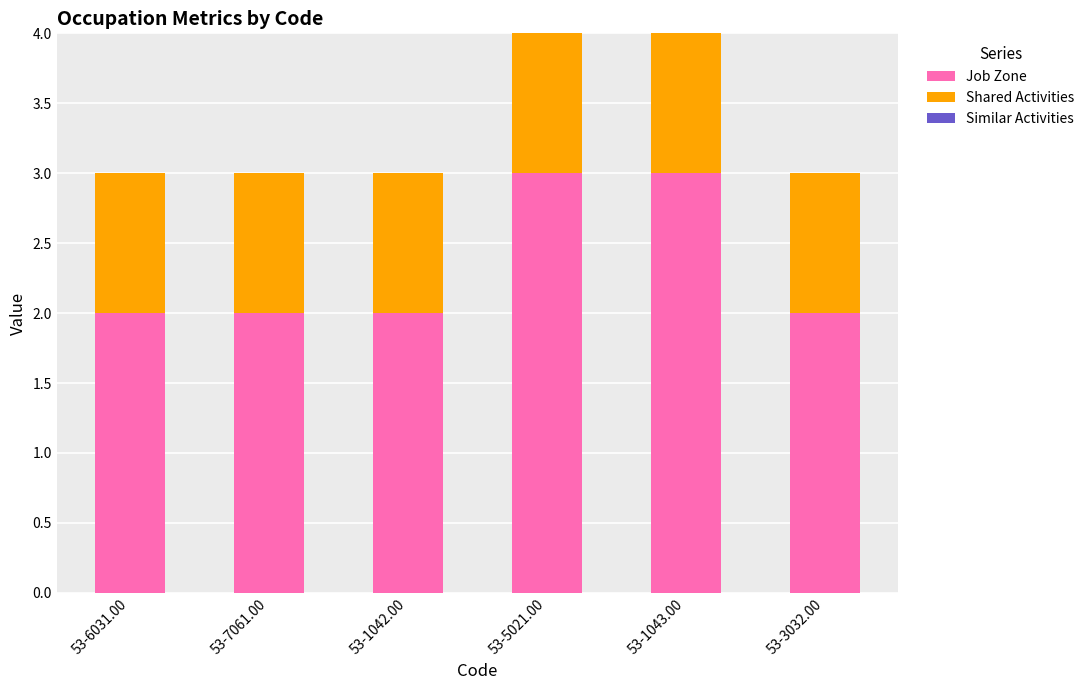

Reading left to right, what are the values for Job Zone?

53-6031.00=2	53-7061.00=2	53-1042.00=2	53-5021.00=3	53-1043.00=3	53-3032.00=2